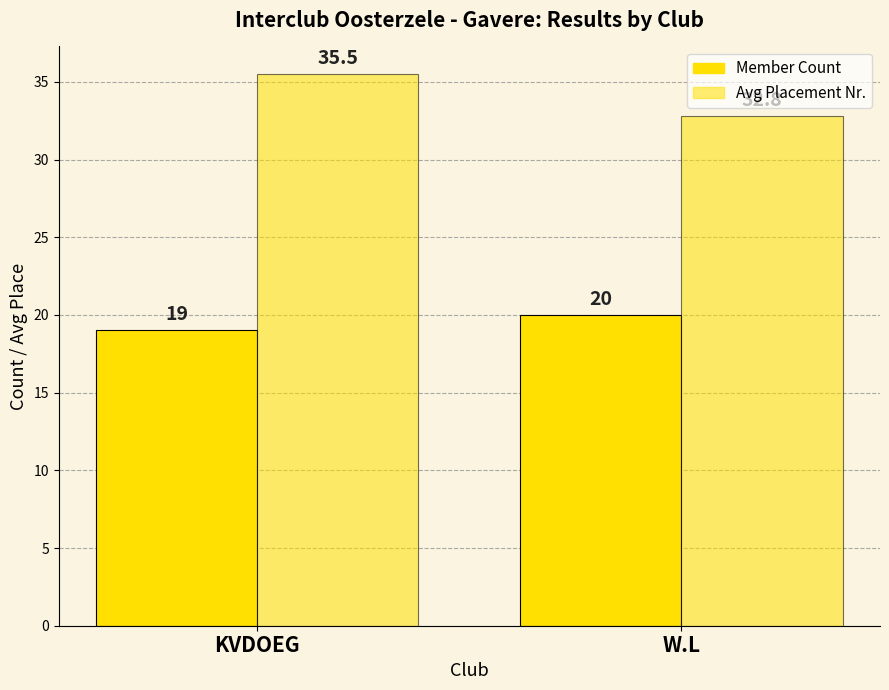

Are the bars horizontal?

No